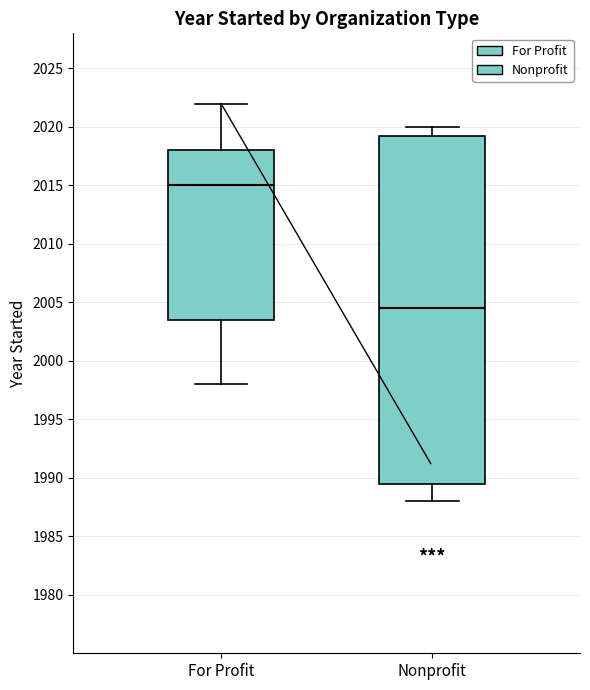

Reading left to right, read every box against the y-axis: the position of its median line, the range the box covers, and the ends of its whiskers. The values are not printed on the chart, so give them approximately, as read against the axis.

For Profit: median 2015.0, box 2003.5 to 2018.0, whiskers 1998.0 to 2022.0
Nonprofit: median 2004.5, box 1989.5 to 2019.5, whiskers 1988.0 to 2020.0